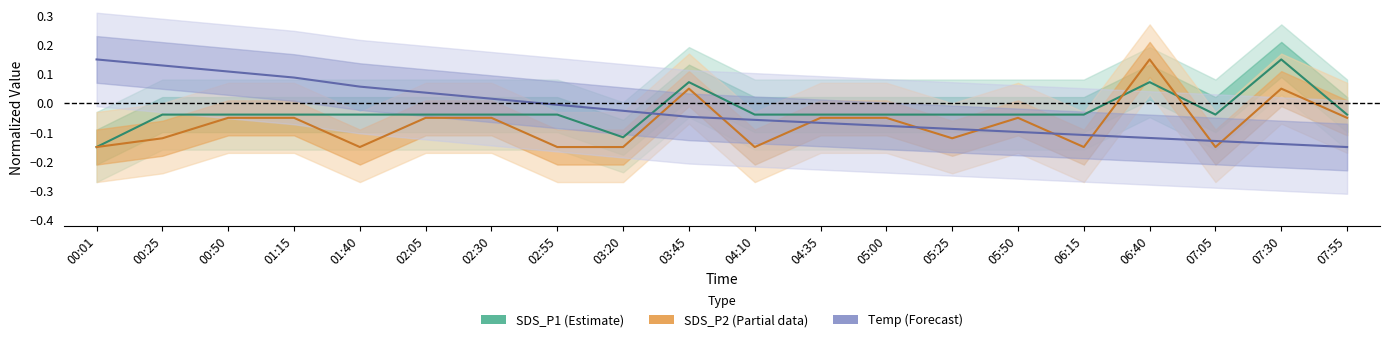

Reading left to right, extract all data points from this chart.

SDS_P1 (Estimate): 00:01=-0.1	00:25=-0.0	00:50=-0.0	01:15=-0.0	01:40=-0.0	02:05=-0.0	02:30=-0.0	02:55=-0.0	03:20=-0.1	03:45=0.1	04:10=-0.0	04:35=-0.0	05:00=-0.0	05:25=-0.0	05:50=-0.0	06:15=-0.0	06:40=0.1	07:05=-0.0	07:30=0.1	07:55=-0.0
SDS_P2 (Partial): 00:01=-0.1	00:25=-0.1	00:50=-0.1	01:15=-0.1	01:40=-0.1	02:05=-0.1	02:30=-0.1	02:55=-0.1	03:20=-0.1	03:45=0.0	04:10=-0.1	04:35=-0.1	05:00=-0.1	05:25=-0.1	05:50=-0.1	06:15=-0.1	06:40=0.1	07:05=-0.1	07:30=0.0	07:55=-0.1
Temp (Forecast): 00:01=0.2	00:25=0.1	00:50=0.1	01:15=0.1	01:40=0.1	02:05=0.0	02:30=0.0	02:55=-0.0	03:20=-0.0	03:45=-0.0	04:10=-0.1	04:35=-0.1	05:00=-0.1	05:25=-0.1	05:50=-0.1	06:15=-0.1	06:40=-0.1	07:05=-0.1	07:30=-0.1	07:55=-0.1